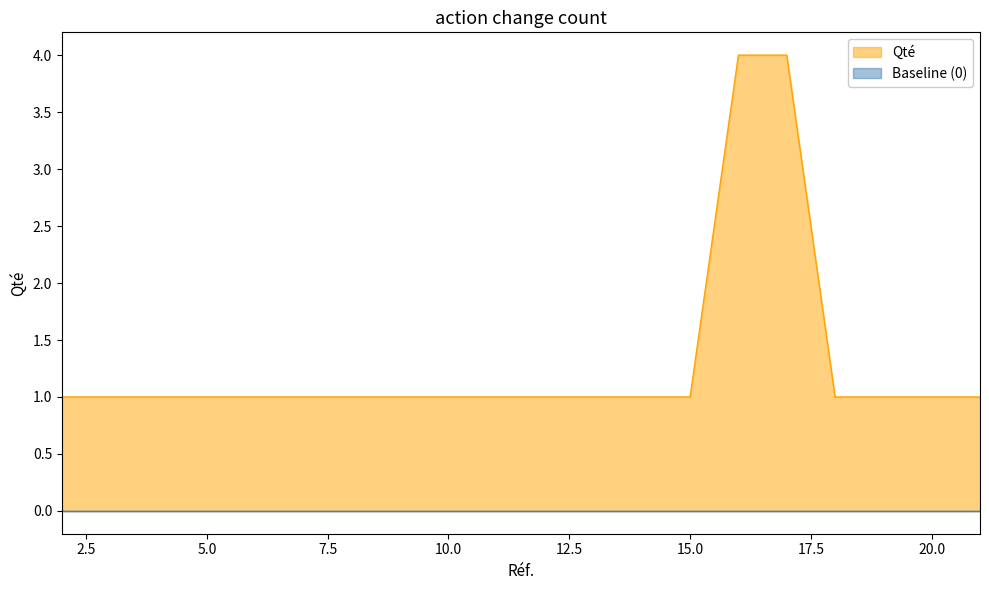

What is the ratio of the value at 2 to the value at 11?

1.0